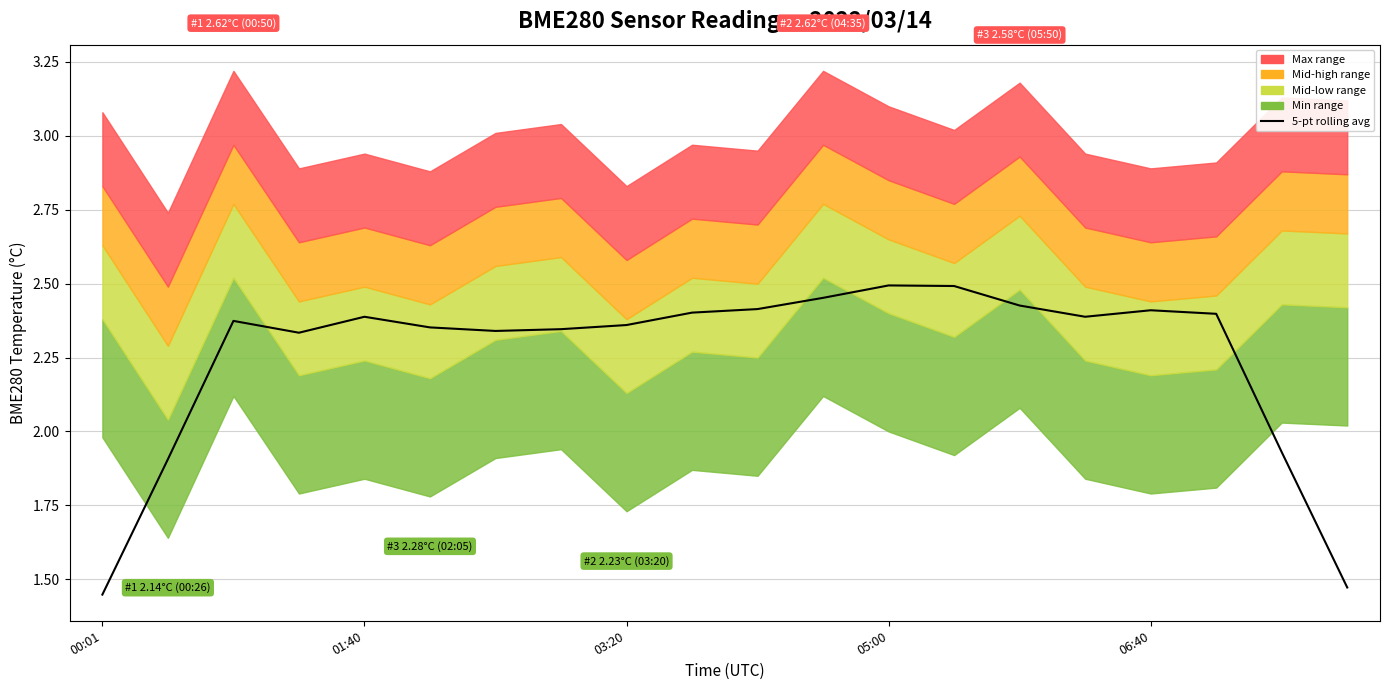

What is the ratio of the value at 00:01 to the value at 9?

0.6